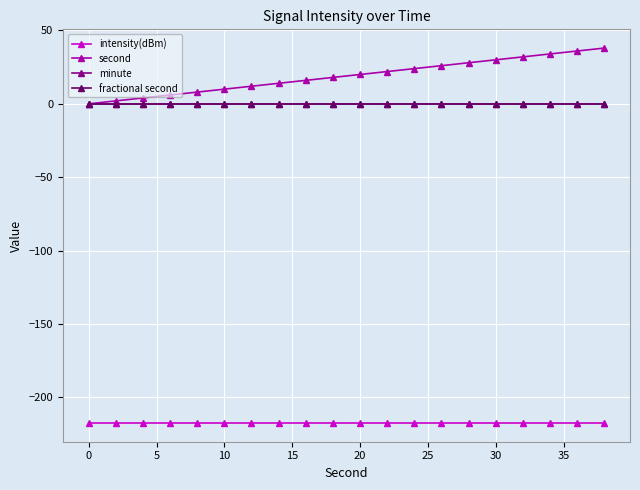

True or false: minute and second cross at least once.

False